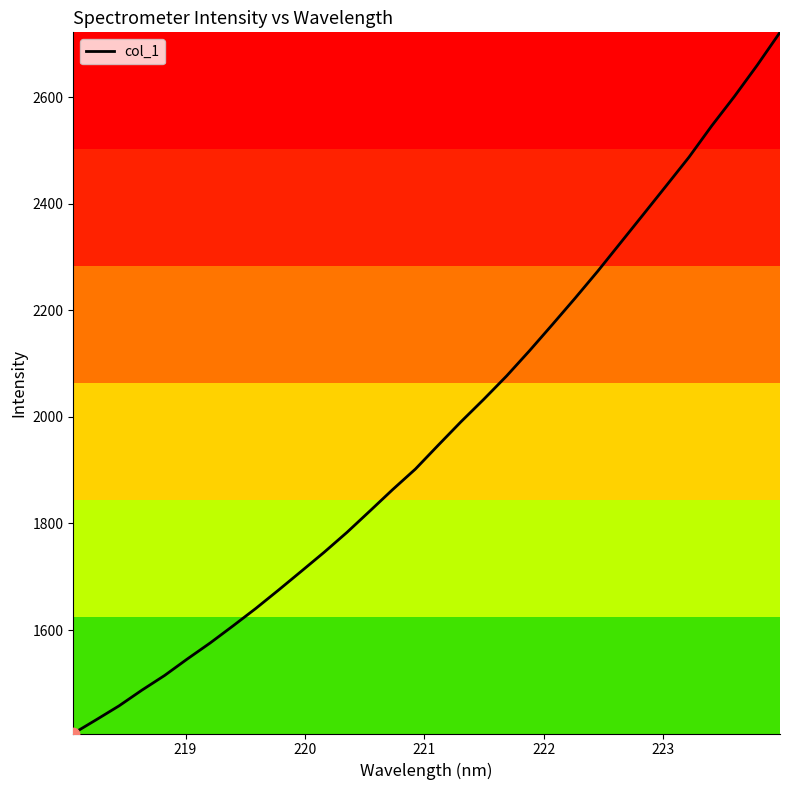

What is the maximum value shown in the chart?

2721.3